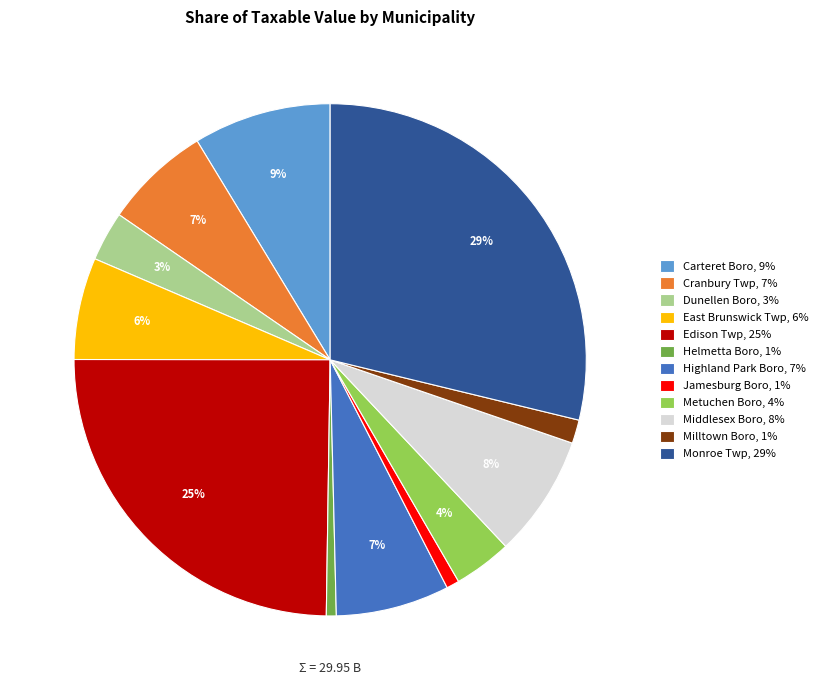

How many segments does this pie chart have?

12